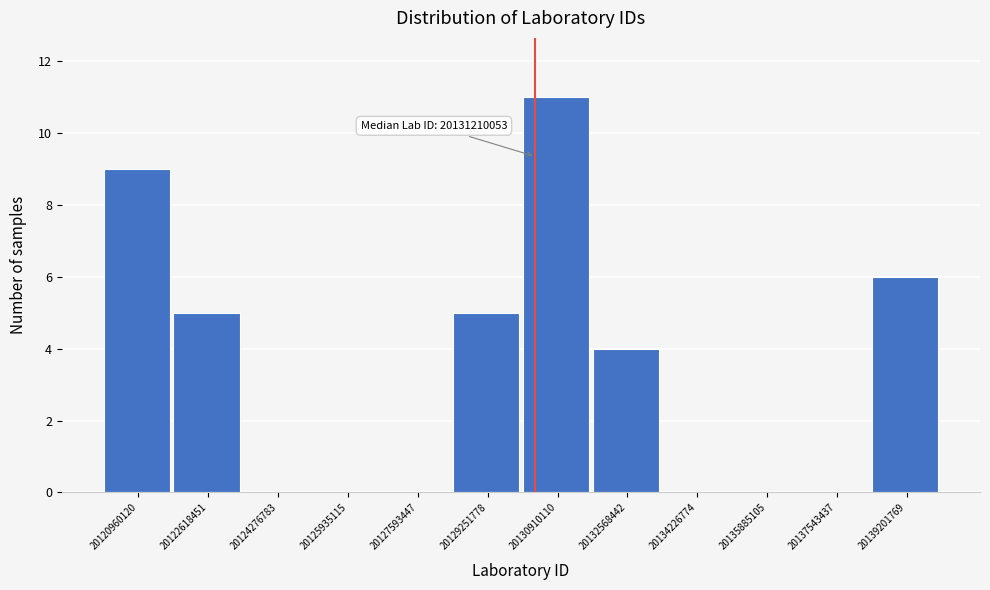

Reading left to right, extract all data points from this chart.

20120960120=9	20122618451=5	20124276783=0	20125935115=0	20127593447=0	20129251778=5	20130910110=11	20132568442=4	20134226774=0	20135885105=0	20137543437=0	20139201769=6